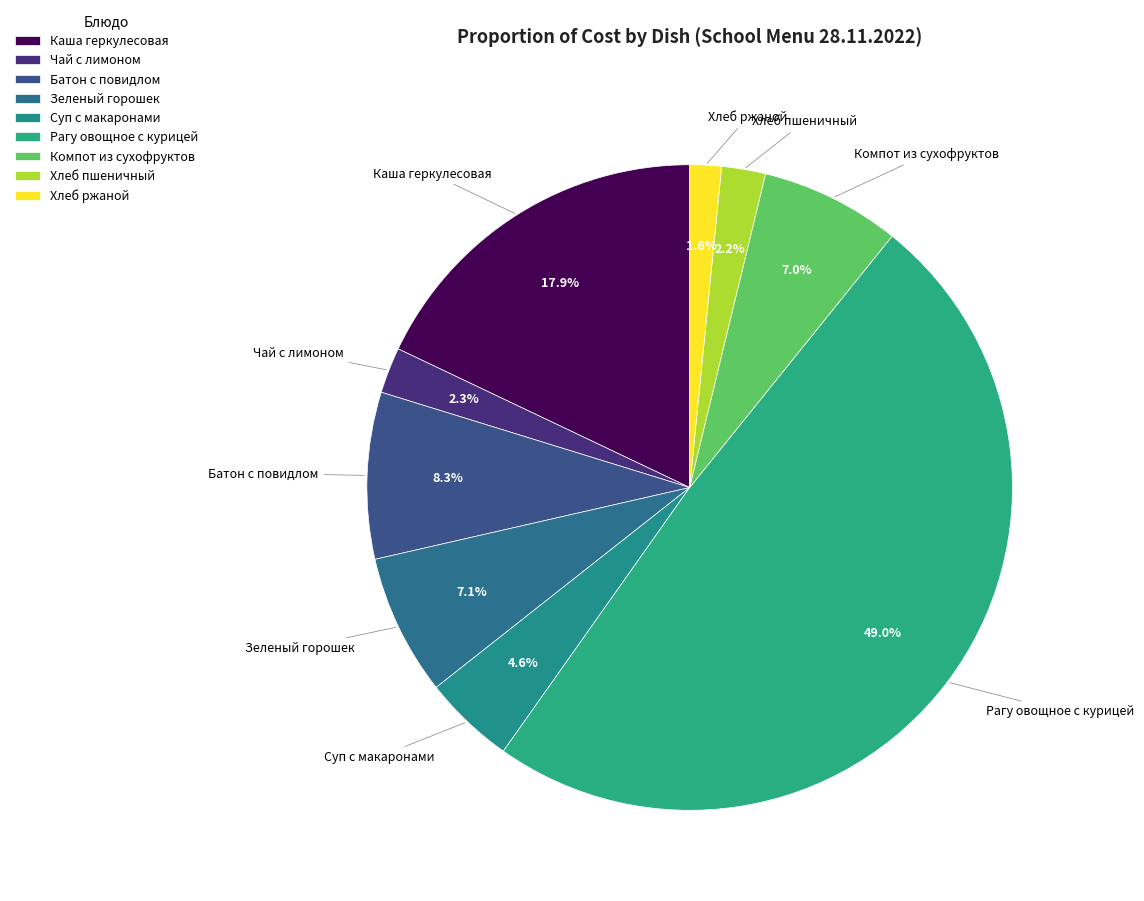

How much of the chart is everything except Хлеб пшеничный?

97.8%